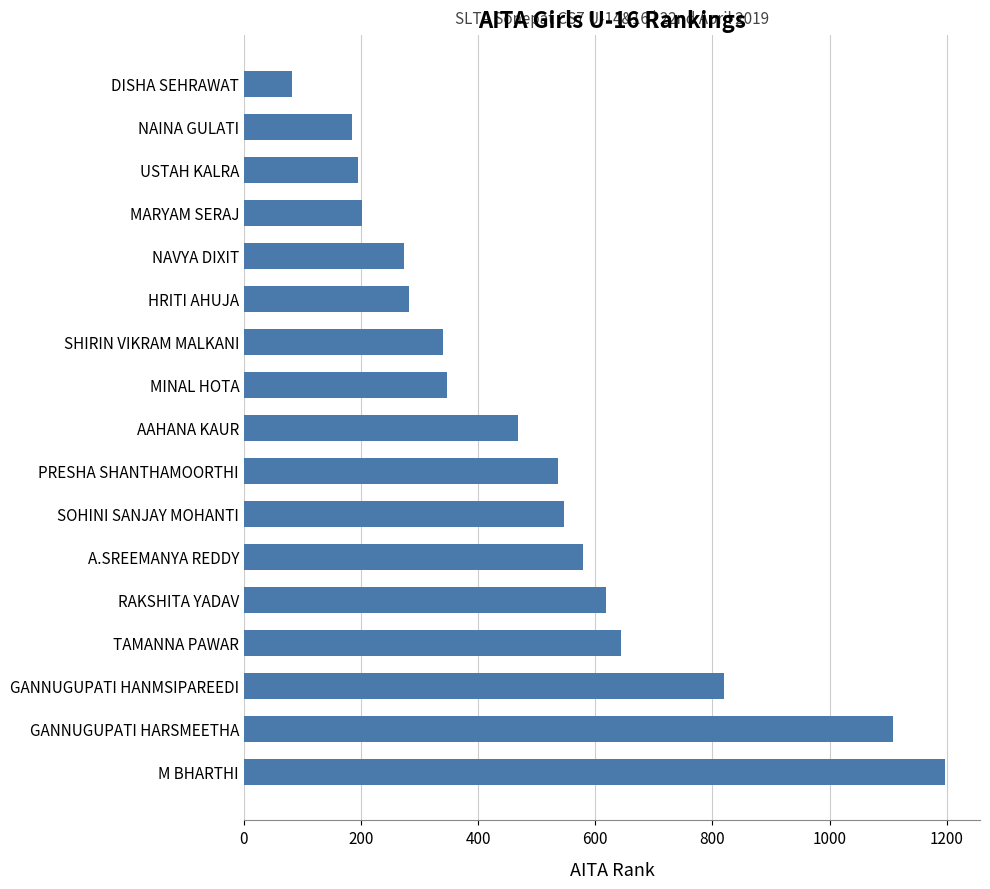

The value at PRESHA SHANTHAMOORTHI is 536. True or false?

True